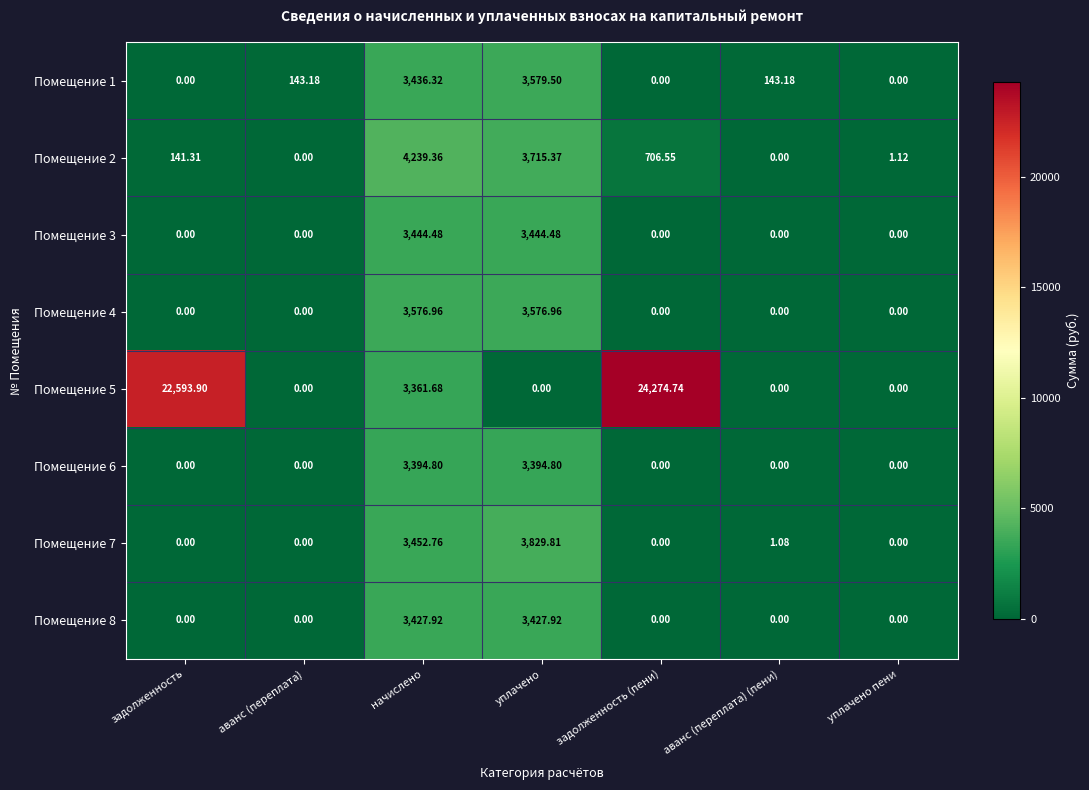

What is the spread (max minus min) of values at уплачено?

3829.8